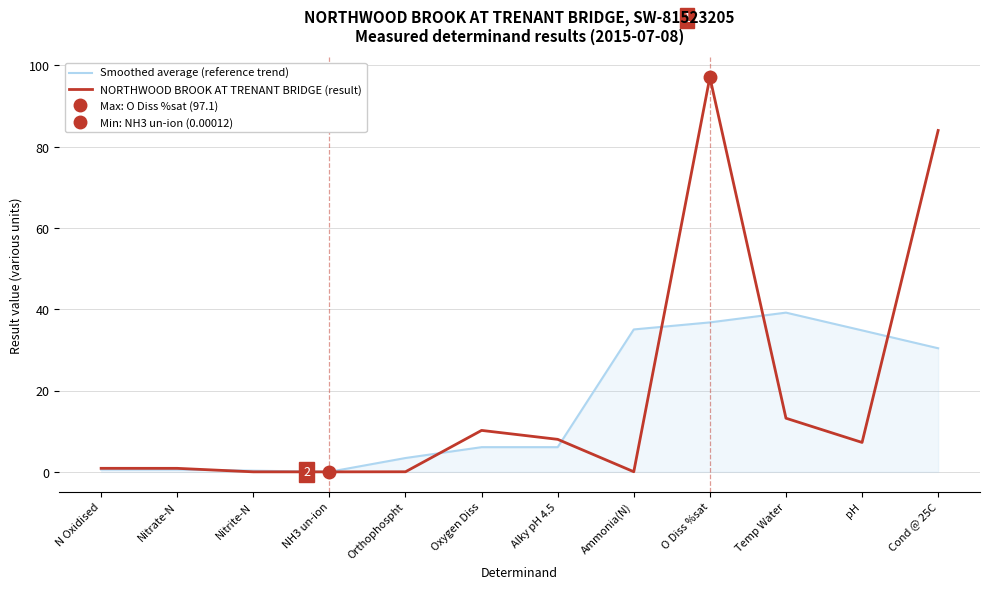

How many interior local peaks does the NORTHWOOD BROOK AT TRENANT BRIDGE (result) series have?

2